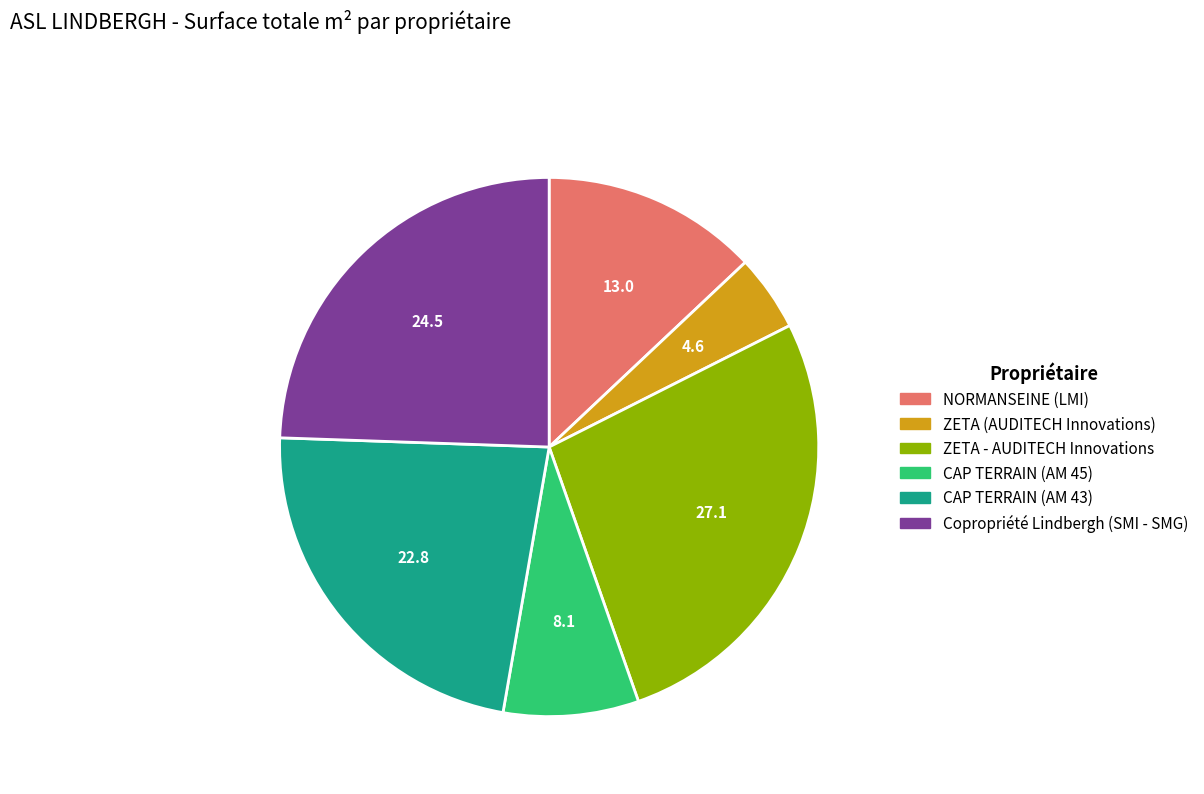

Is the sum of ZETA (AUDITECH Innovations) and CAP TERRAIN (AM 43) greater than half?

No